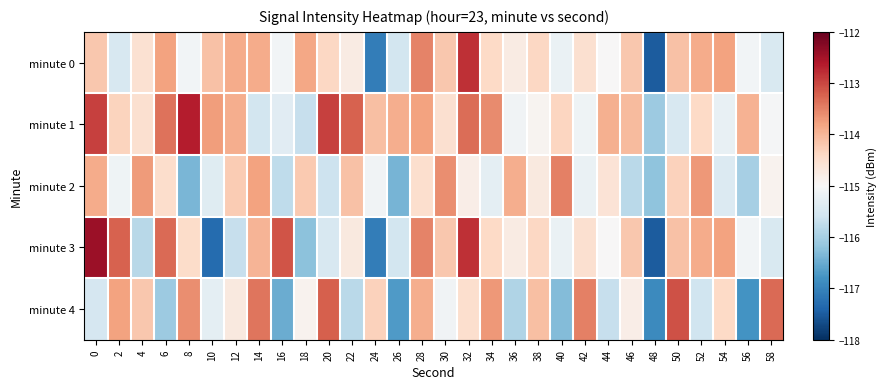

Reading left to right, list all the values displayed in this chart.

minute 0: 0=-114.2	2=-115.5	4=-114.5	6=-113.8	8=-115.1	10=-114.1	12=-113.9	14=-113.9	16=-115.1	18=-113.8	20=-114.4	22=-114.8	24=-117.1	26=-115.5	28=-113.5	30=-114.2	32=-112.8	34=-114.4	36=-114.8	38=-114.4	40=-115.2	42=-114.5	44=-115.0	46=-114.2	48=-117.5	50=-114.1	52=-113.9	54=-113.8	56=-115.1	58=-115.5
minute 1: 0=-112.9	2=-114.3	4=-114.5	6=-113.4	8=-112.7	10=-113.8	12=-113.9	14=-115.6	16=-115.3	18=-115.7	20=-113.0	22=-113.2	24=-114.1	26=-113.9	28=-113.8	30=-114.5	32=-113.3	34=-113.6	36=-115.1	38=-114.9	40=-114.3	42=-115.1	44=-113.9	46=-114.0	48=-116.1	50=-115.5	52=-114.4	54=-115.2	56=-114.0	58=-115.0
minute 2: 0=-113.9	2=-115.1	4=-113.7	6=-114.5	8=-116.4	10=-115.4	12=-114.2	14=-113.8	16=-115.8	18=-114.2	20=-115.6	22=-114.1	24=-115.1	26=-116.4	28=-114.5	30=-113.6	32=-114.8	34=-115.3	36=-113.9	38=-114.7	40=-113.5	42=-115.2	44=-114.6	46=-115.8	48=-116.2	50=-114.3	52=-113.7	54=-115.4	56=-116.0	58=-114.9
minute 3: 0=-112.4	2=-113.2	4=-115.8	6=-113.3	8=-114.5	10=-117.3	12=-115.7	14=-114.0	16=-113.1	18=-116.2	20=-115.5	22=-114.7	24=-117.1	26=-115.5	28=-113.5	30=-114.2	32=-112.8	34=-114.4	36=-114.8	38=-114.4	40=-115.2	42=-114.5	44=-115.0	46=-114.2	48=-117.5	50=-114.1	52=-113.9	54=-113.8	56=-115.1	58=-115.5
minute 4: 0=-115.5	2=-113.8	4=-114.2	6=-116.1	8=-113.6	10=-115.3	12=-114.7	14=-113.4	16=-116.5	18=-114.9	20=-113.2	22=-115.8	24=-114.3	26=-116.7	28=-113.9	30=-115.1	32=-114.5	34=-113.7	36=-115.9	38=-114.1	40=-116.3	42=-113.5	44=-115.7	46=-114.8	48=-116.9	50=-113.1	52=-115.6	54=-114.4	56=-116.8	58=-113.3